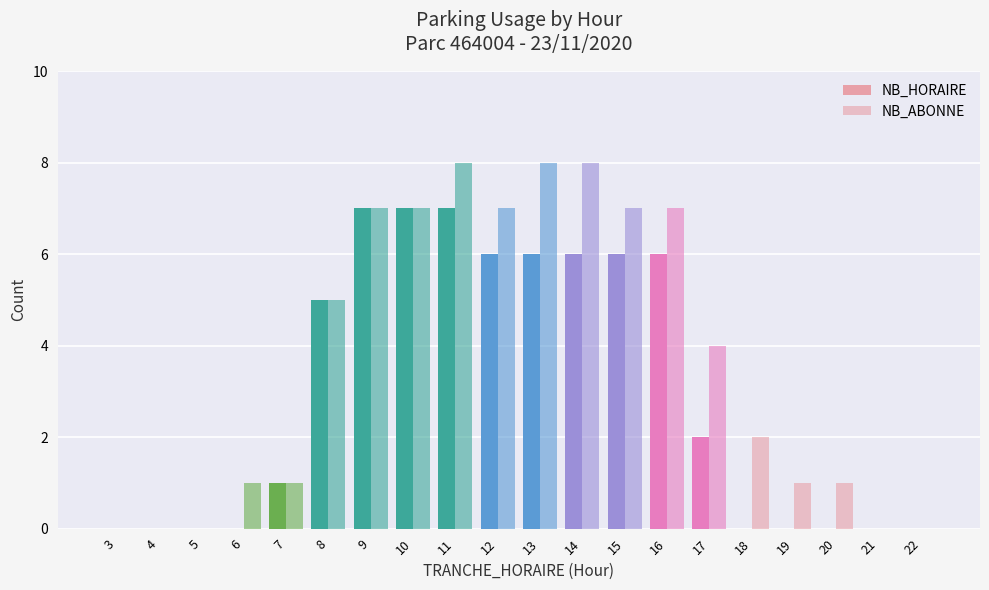

Are the bars horizontal?

No